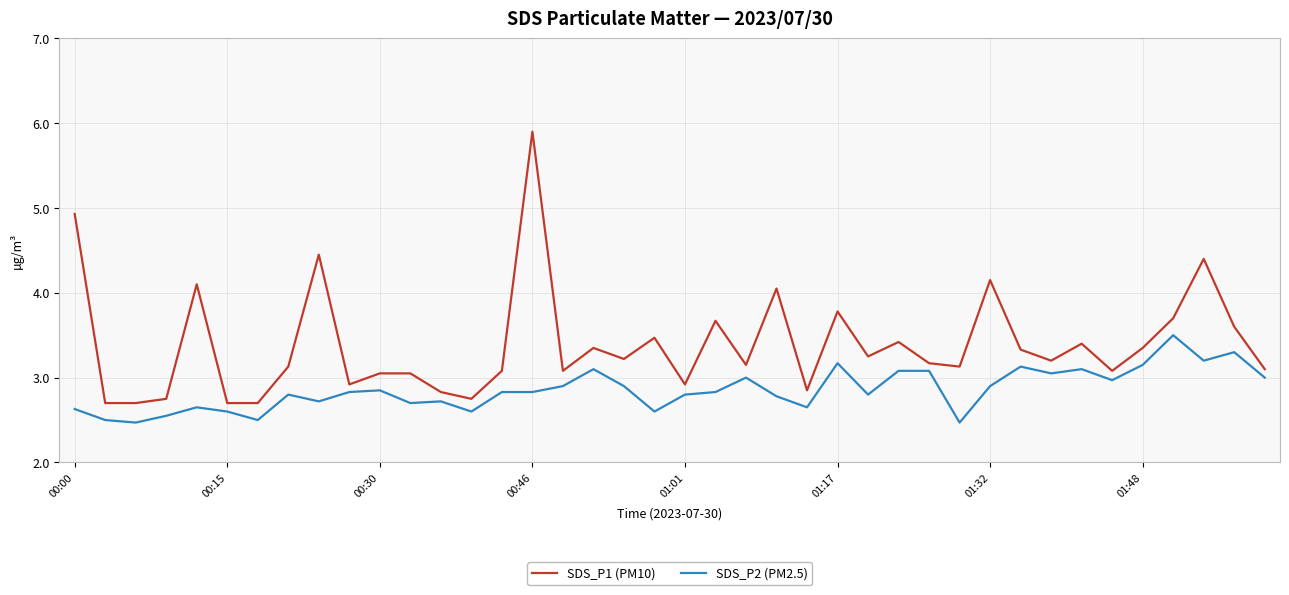

Which series has the largest total across all categories?

SDS_P1 (PM10)